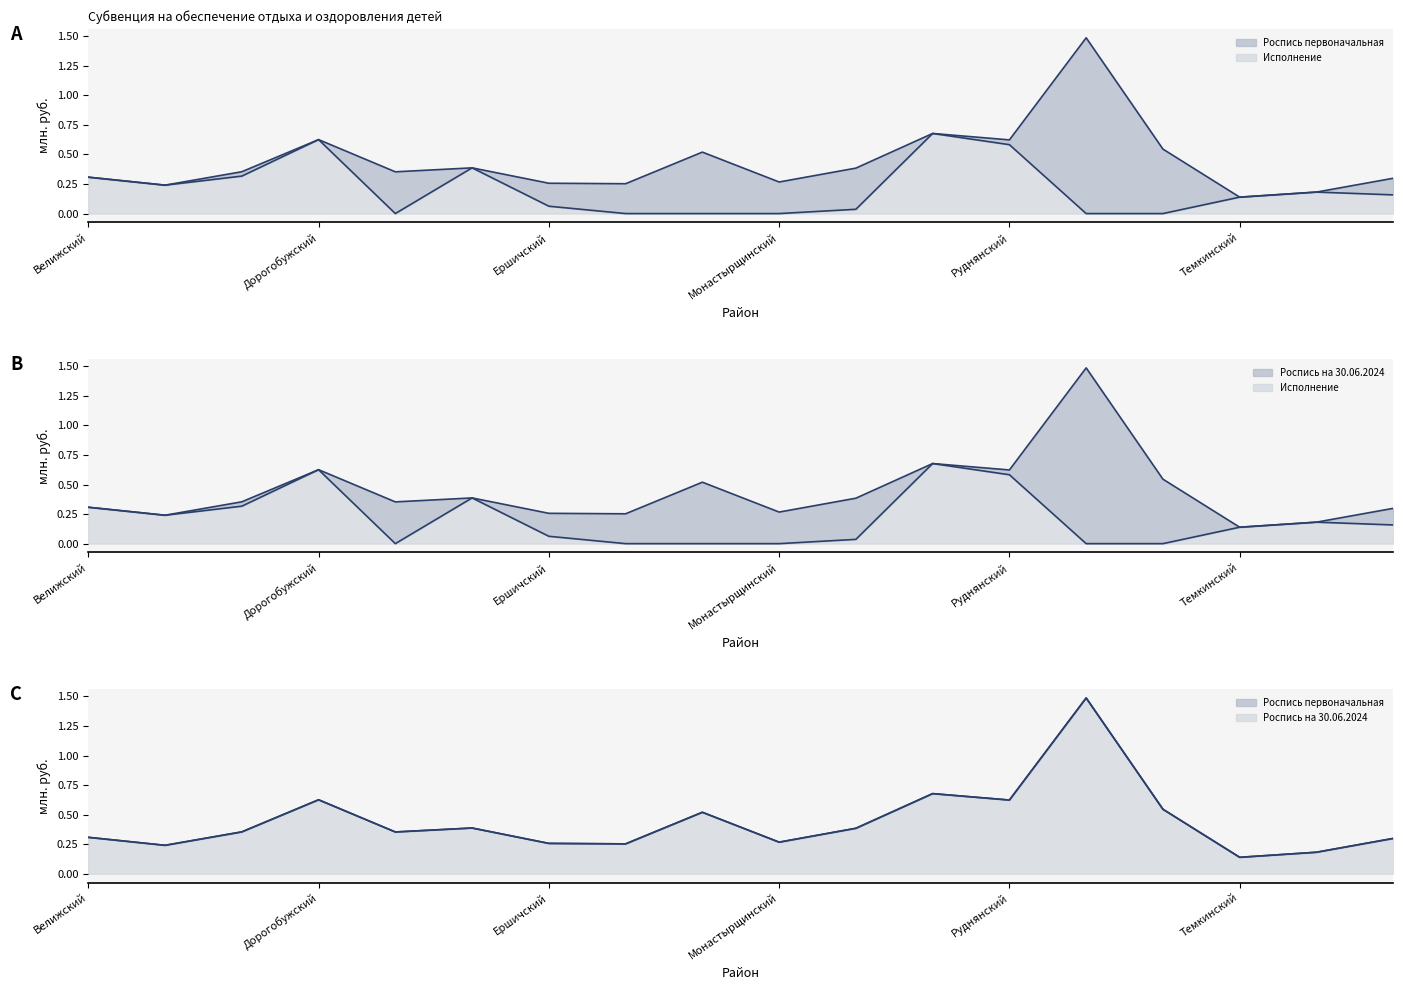

Where is Роспись первоначальная nearest to the value 0?

Темкинский